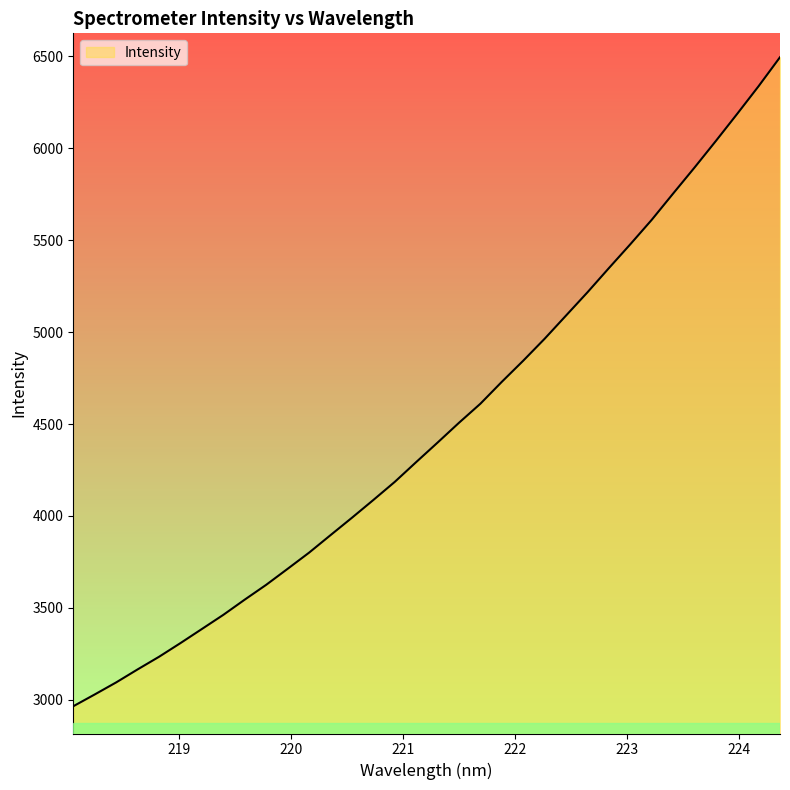

What is the maximum value shown in the chart?

6495.3